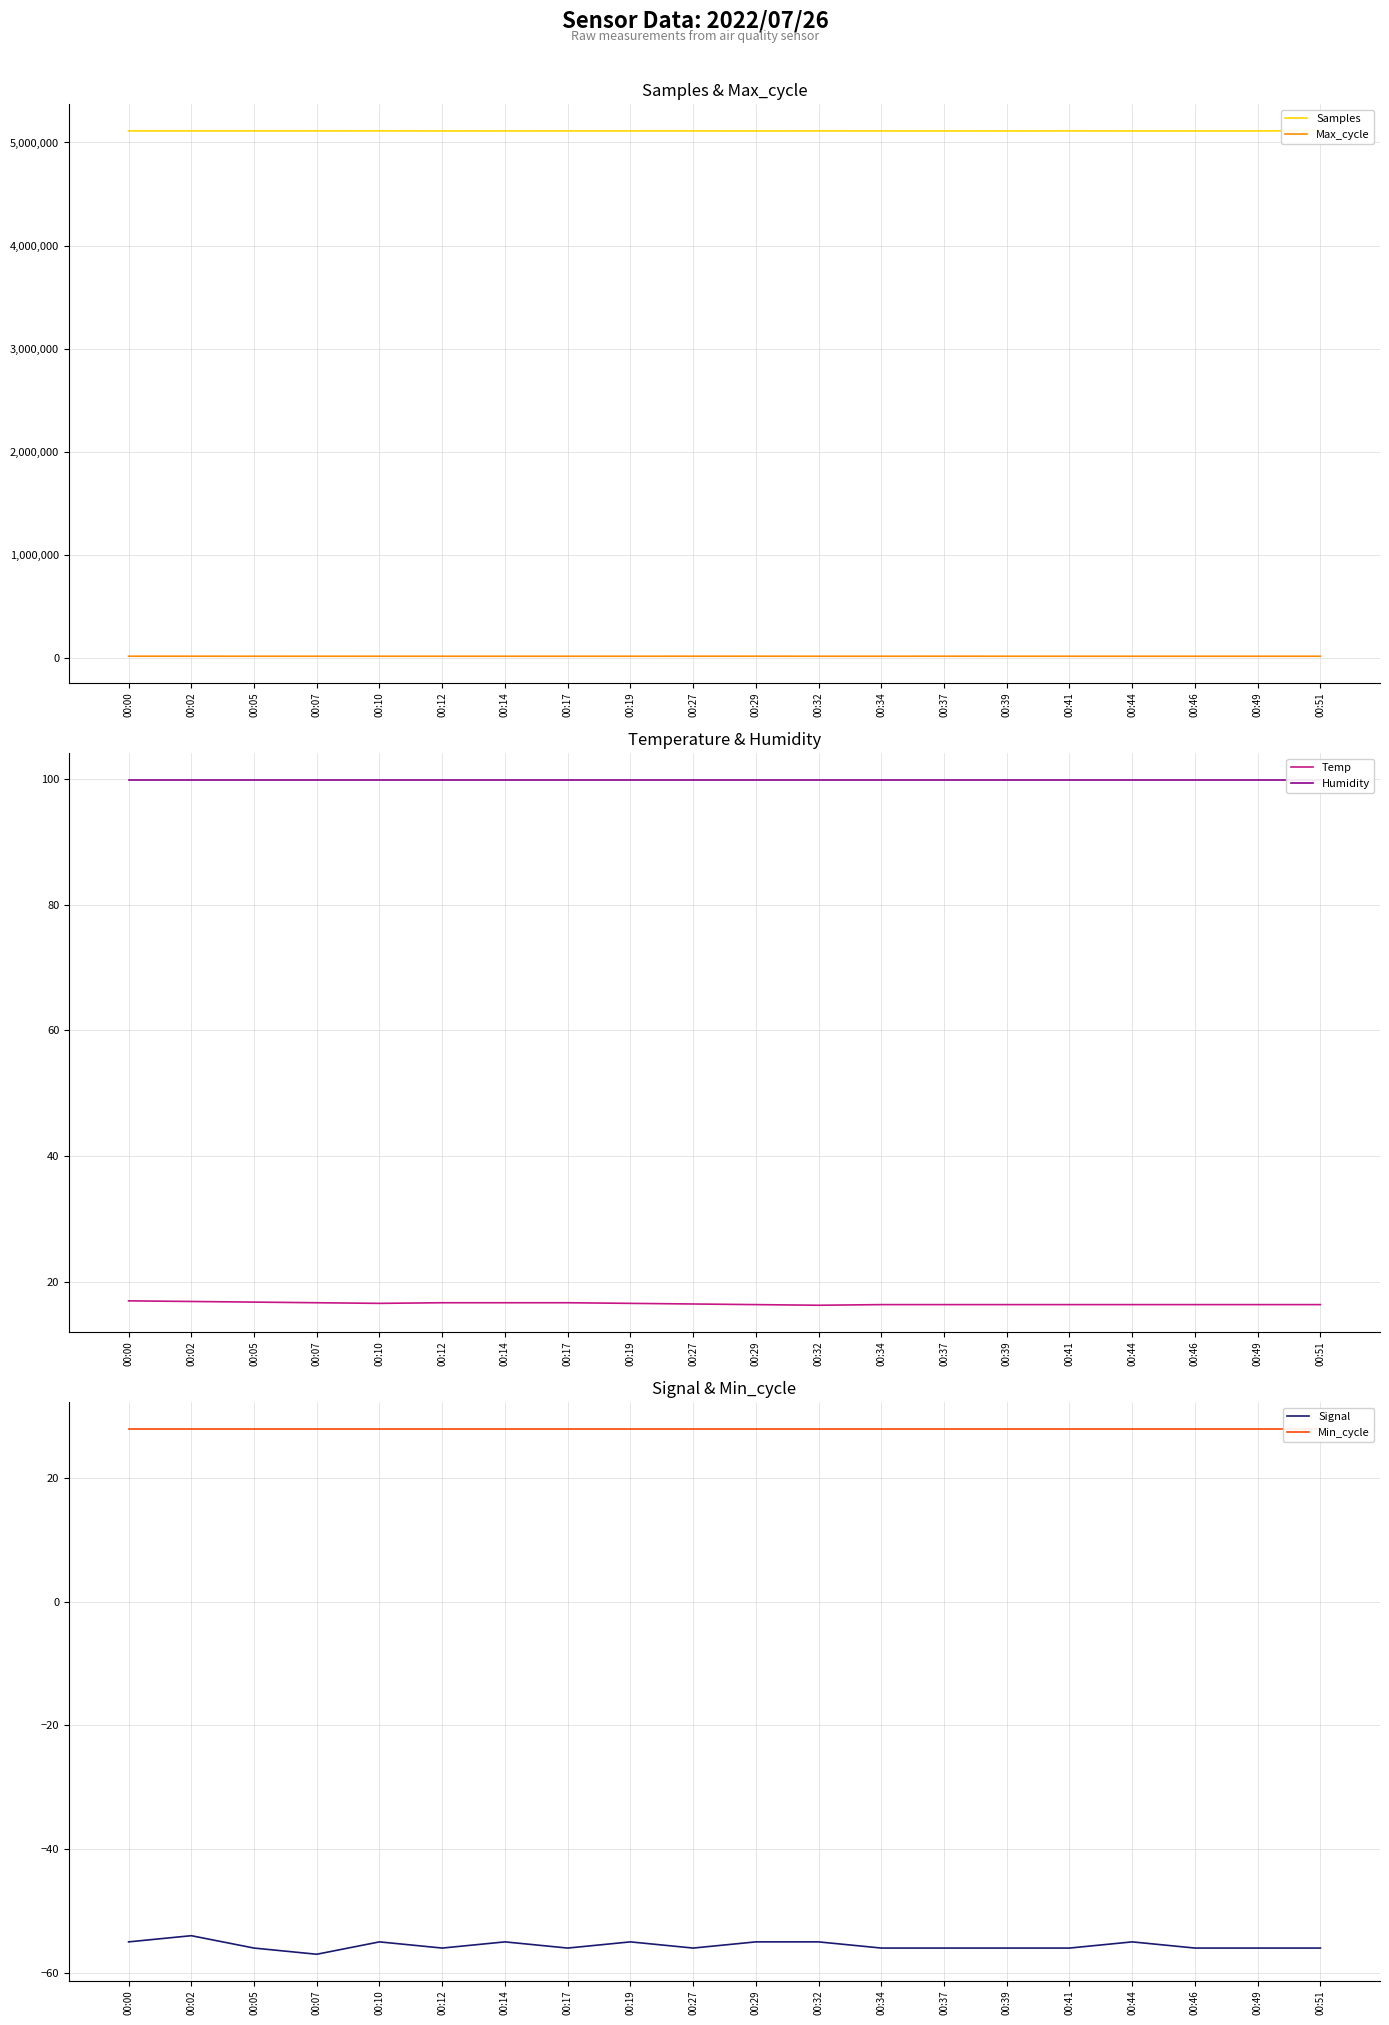

What are all the series names shown in the legend?

Samples, Max_cycle, Temp, Humidity, Signal, Min_cycle